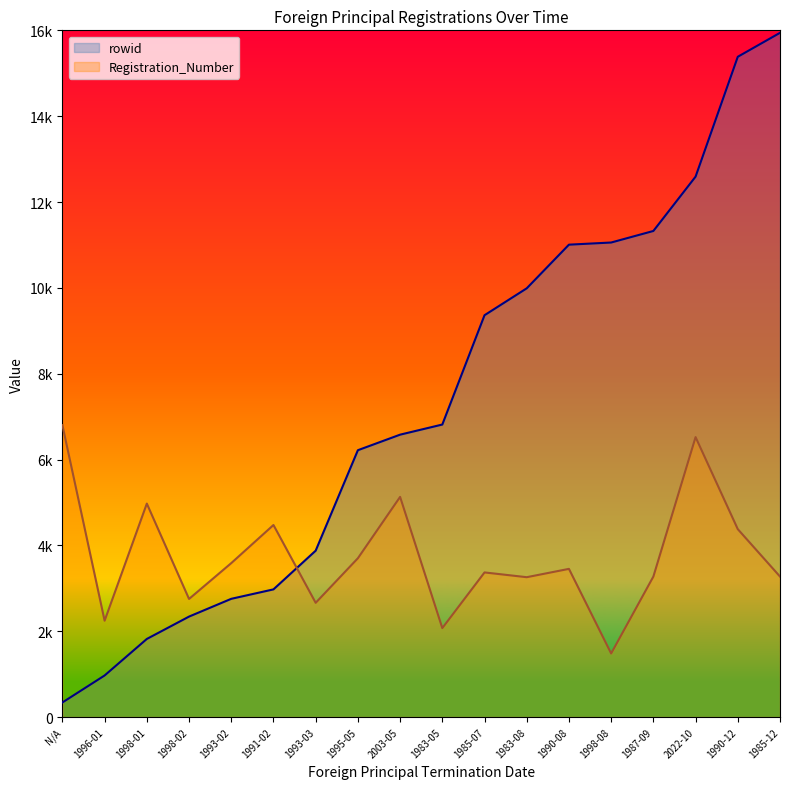

Which series has the largest range (max minus min)?

rowid